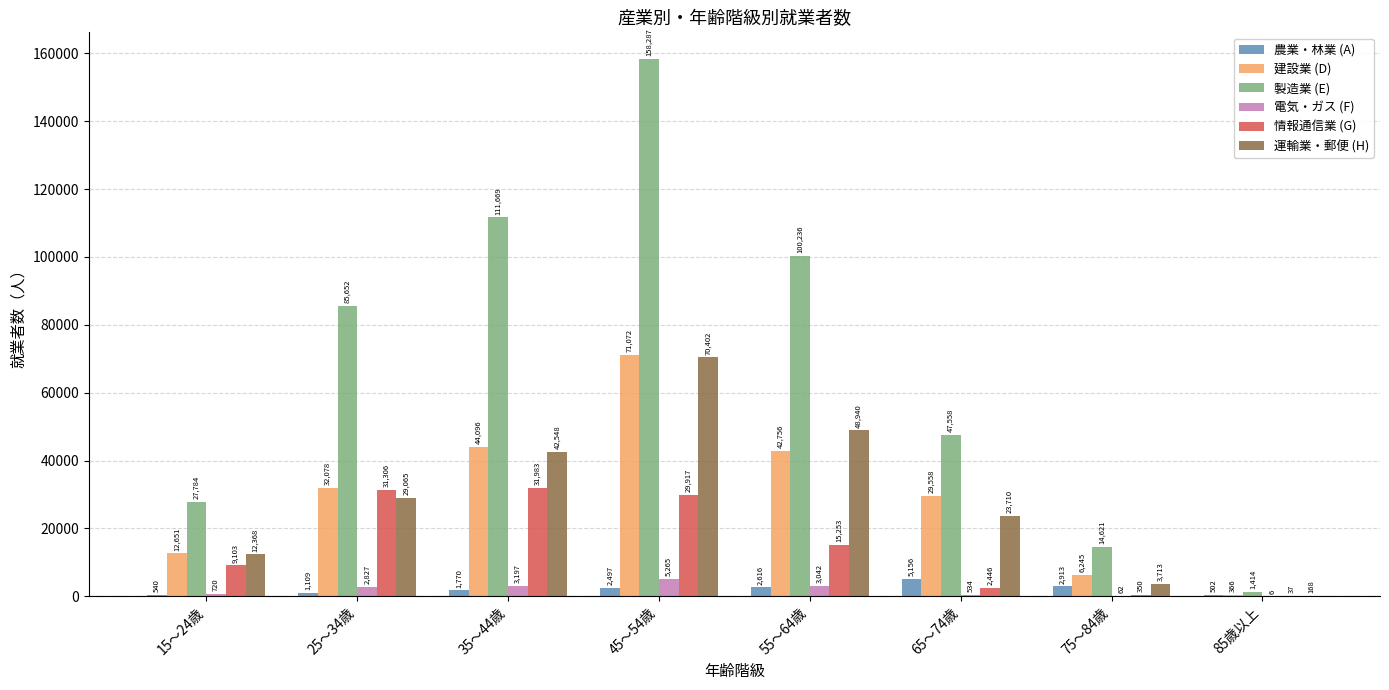

At which category is the sum across all series the highest?

45～54歳